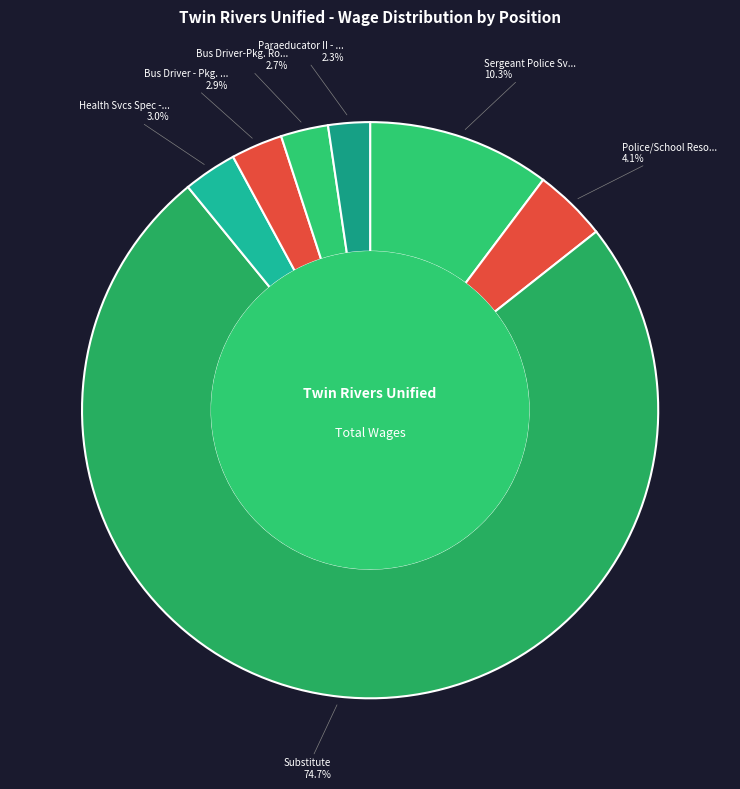

Count the number of slices in the pie.

7